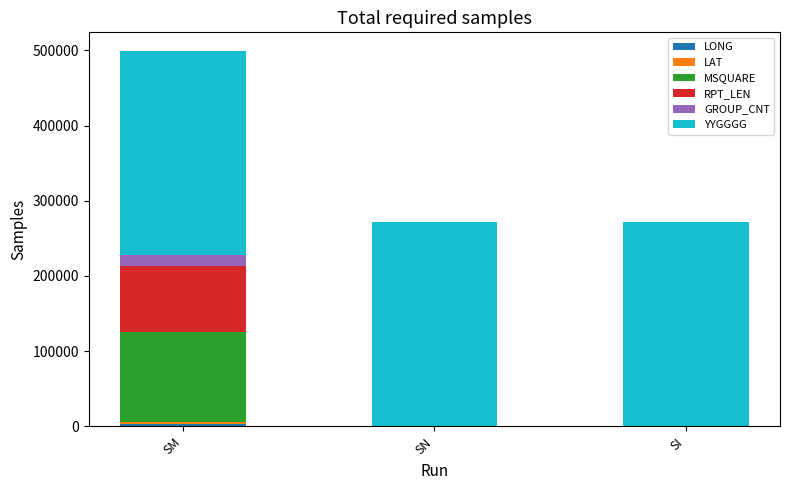

Which series changed the most between SM and SN?

MSQUARE